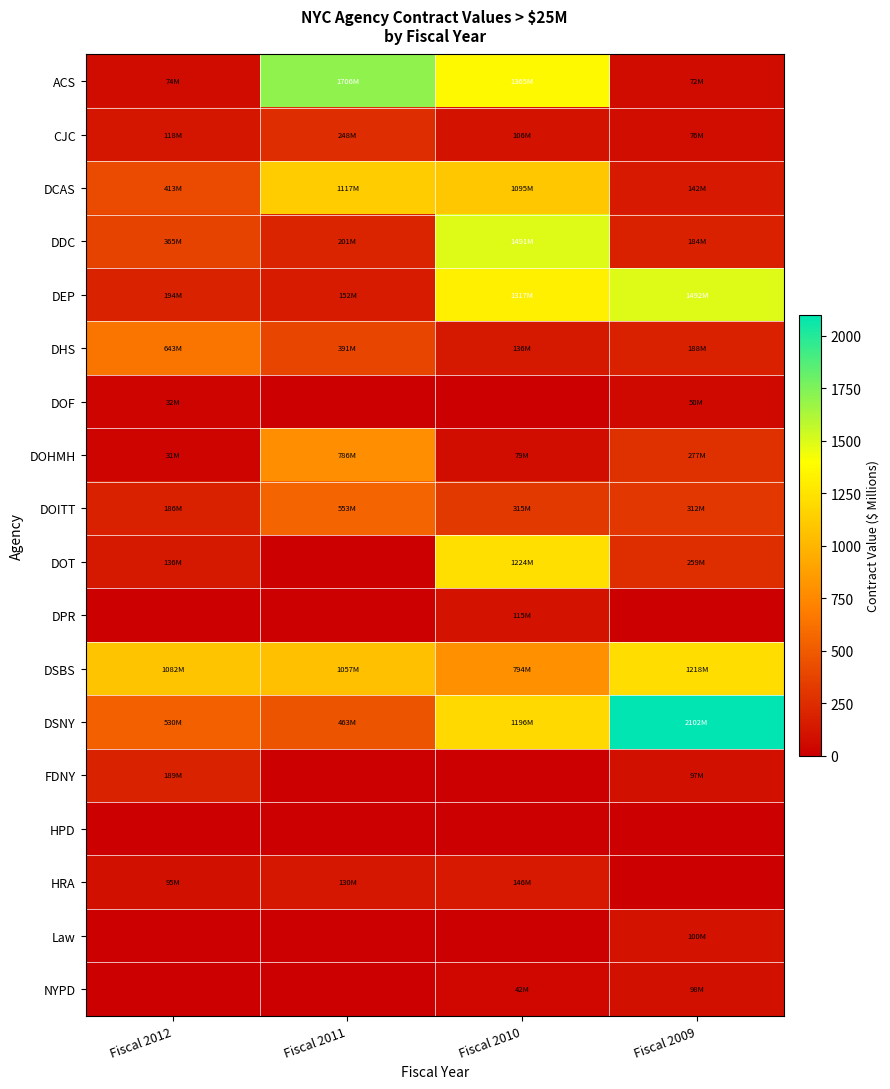

Between Fiscal 2012 and Fiscal 2011, which series saw the biggest shift?

ACS